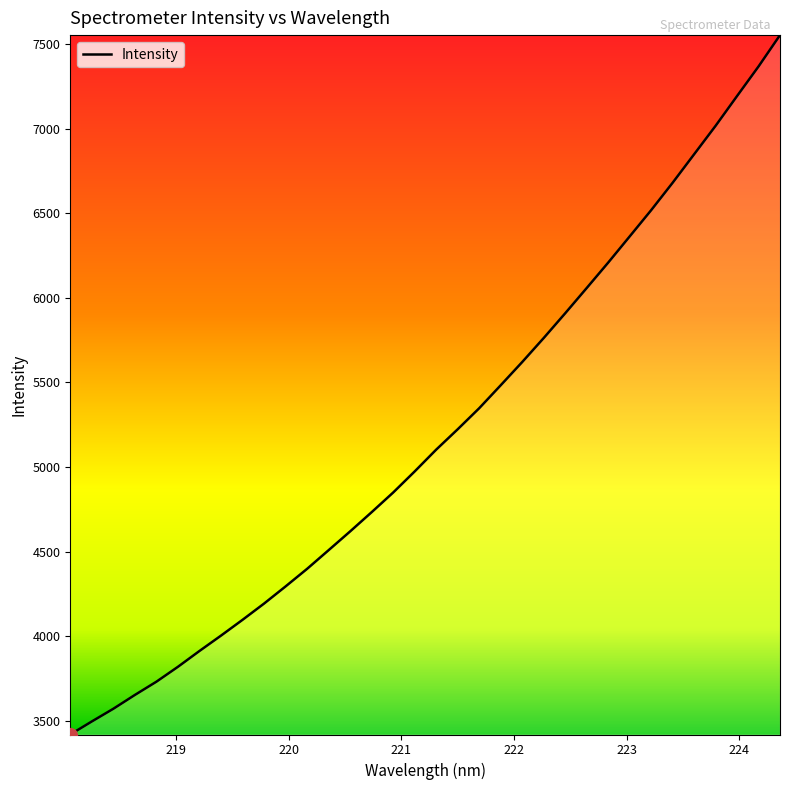

True or false: there are more than 0 points higher than both neighbors.

False